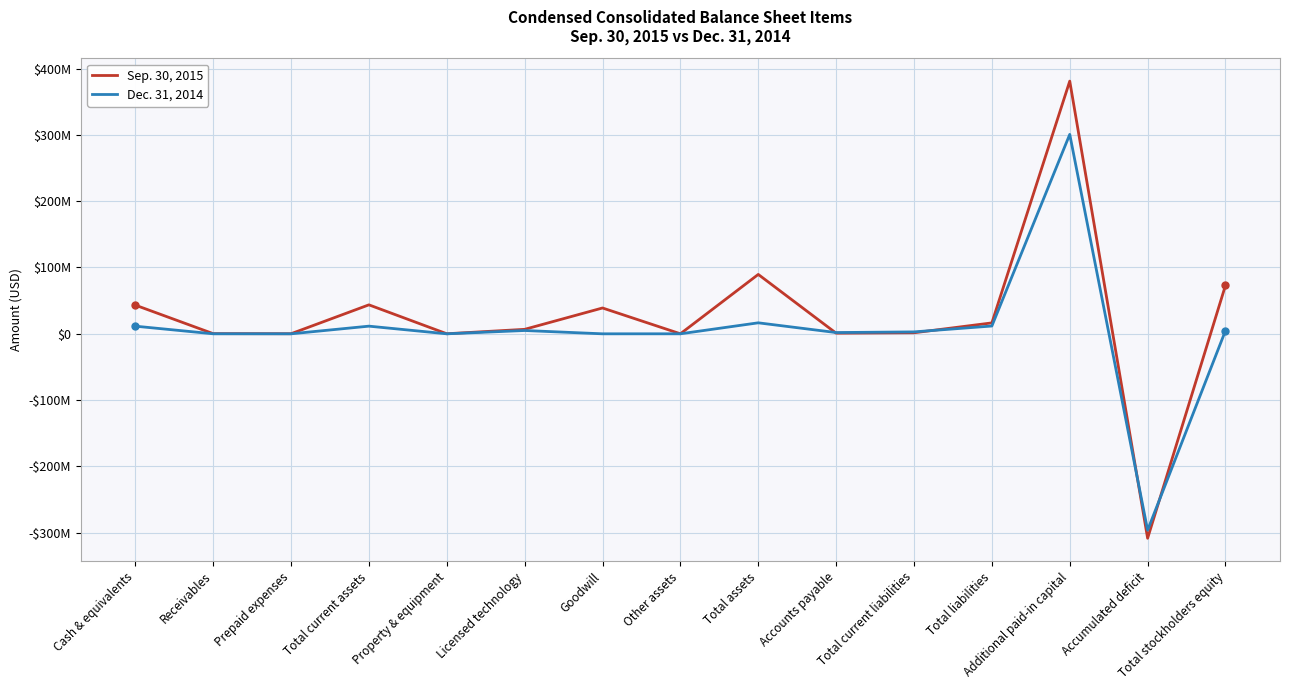

How many data points does each series have?

15